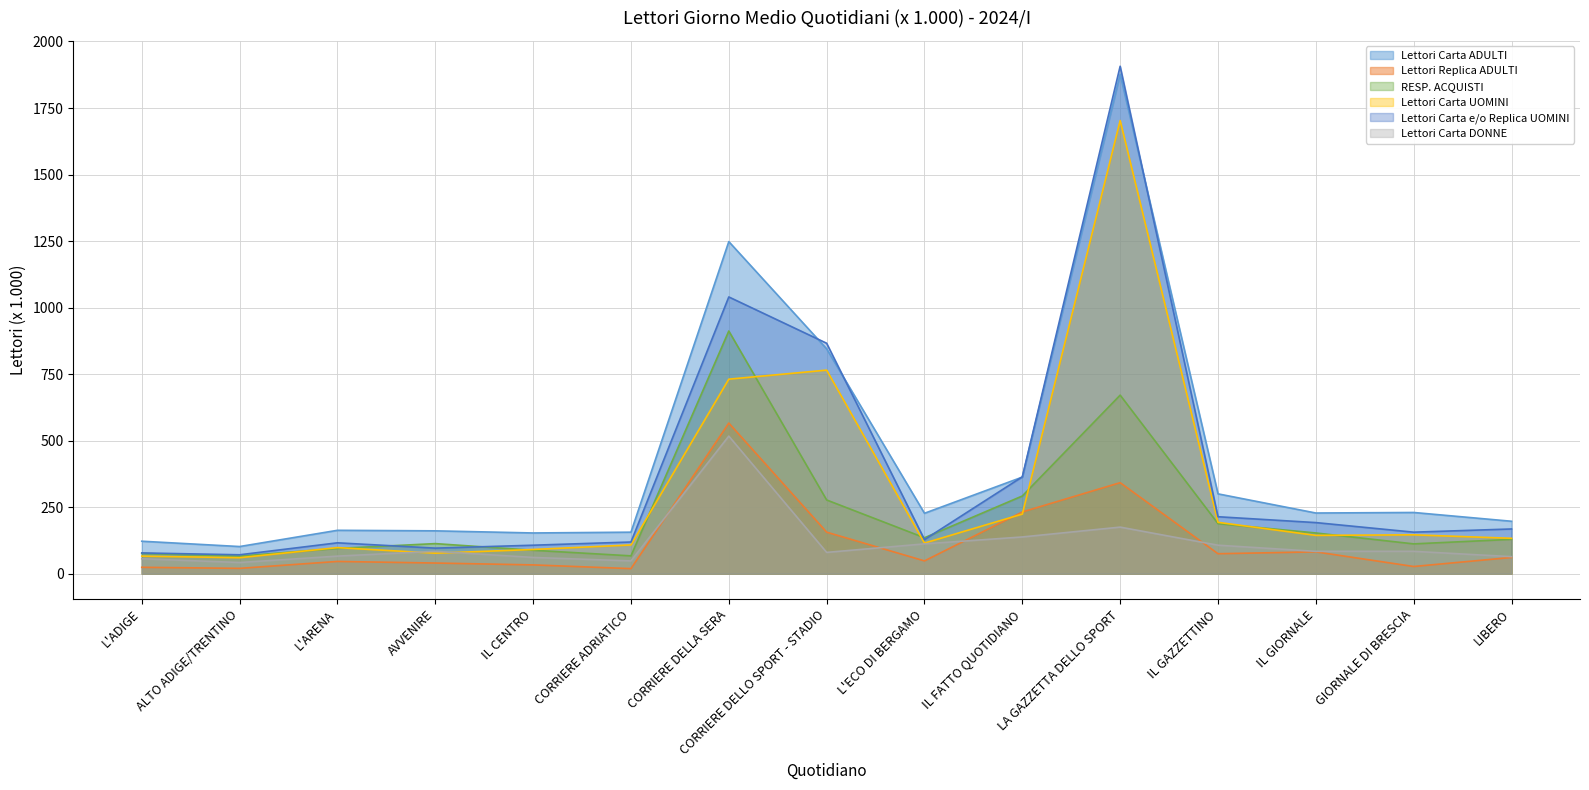

In Lettori Carta DONNE, how many points are higher than both neighbors (excluding endpoints)?

3